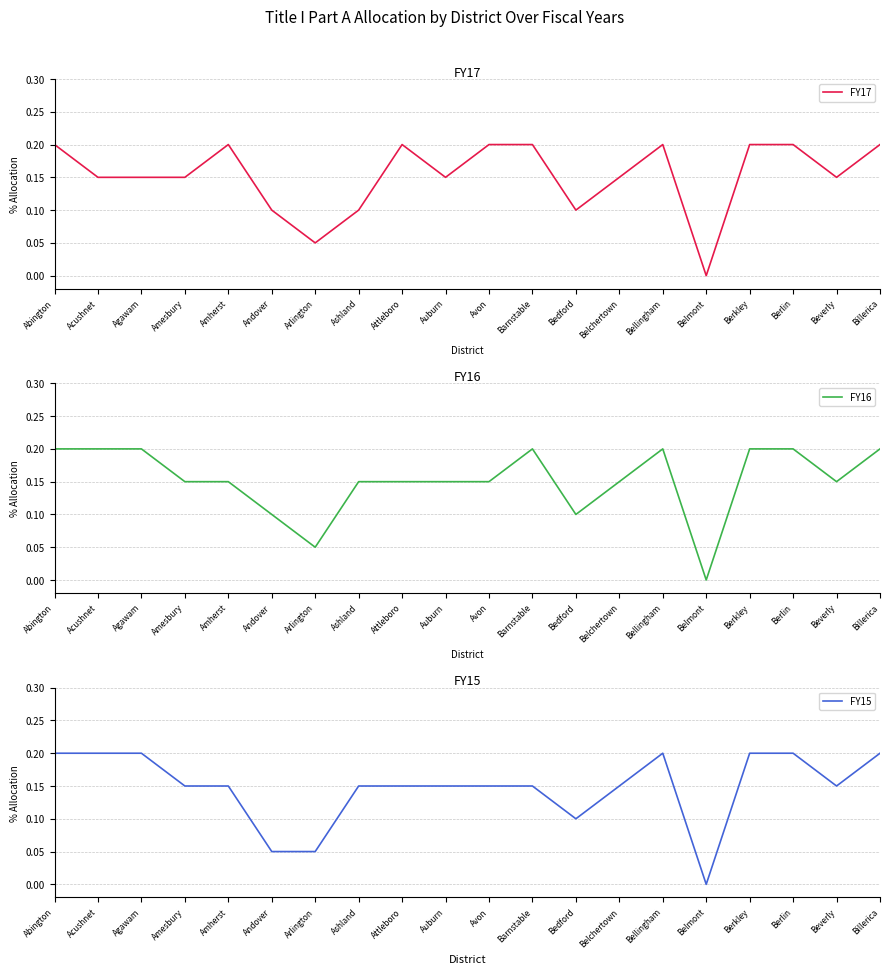

Which has a higher value, Amherst or Andover?

Amherst